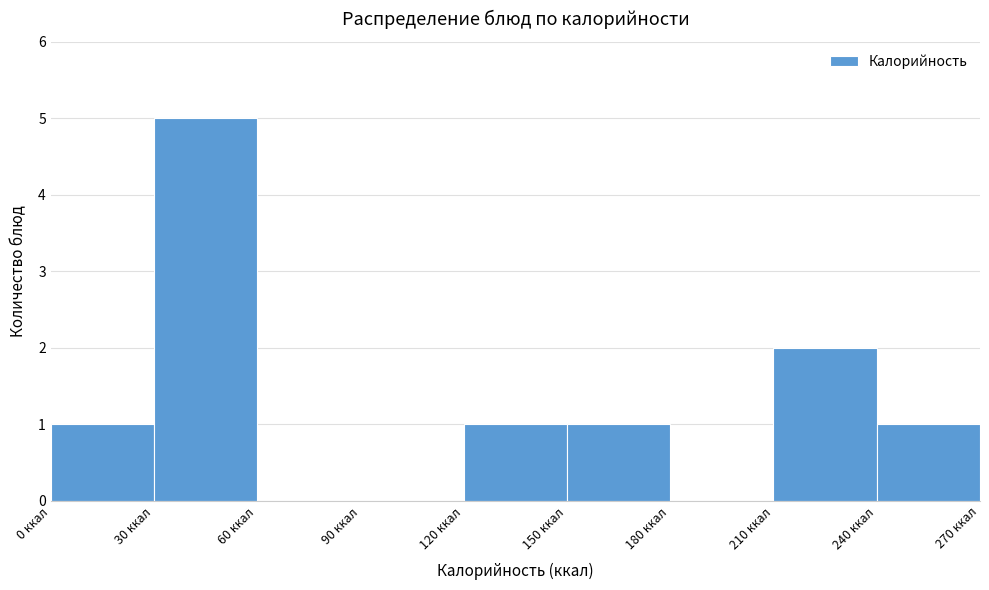

Which range on the x-axis has the tallest bar?

30 to 60